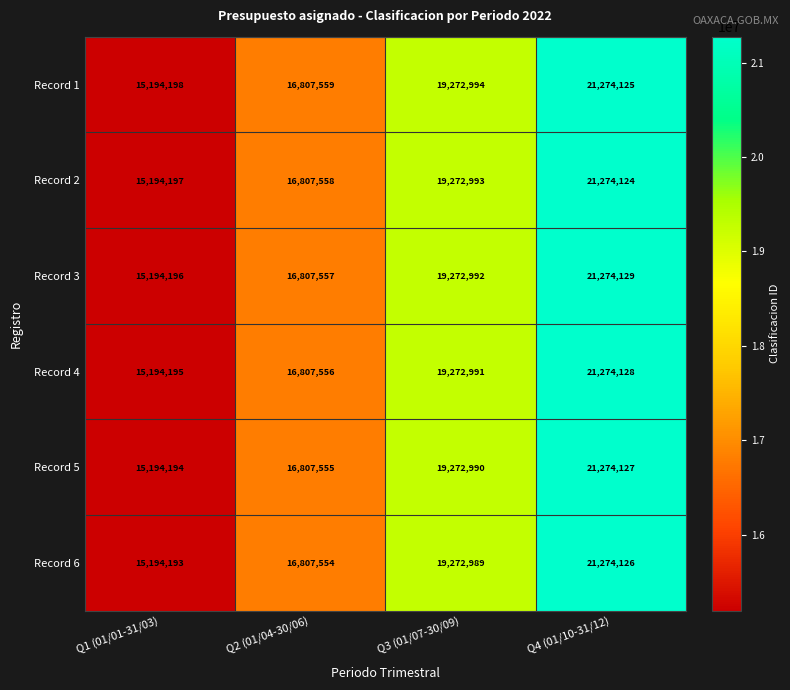

What is the difference between the maximum and second lowest values in the Record 2 series?

4466566